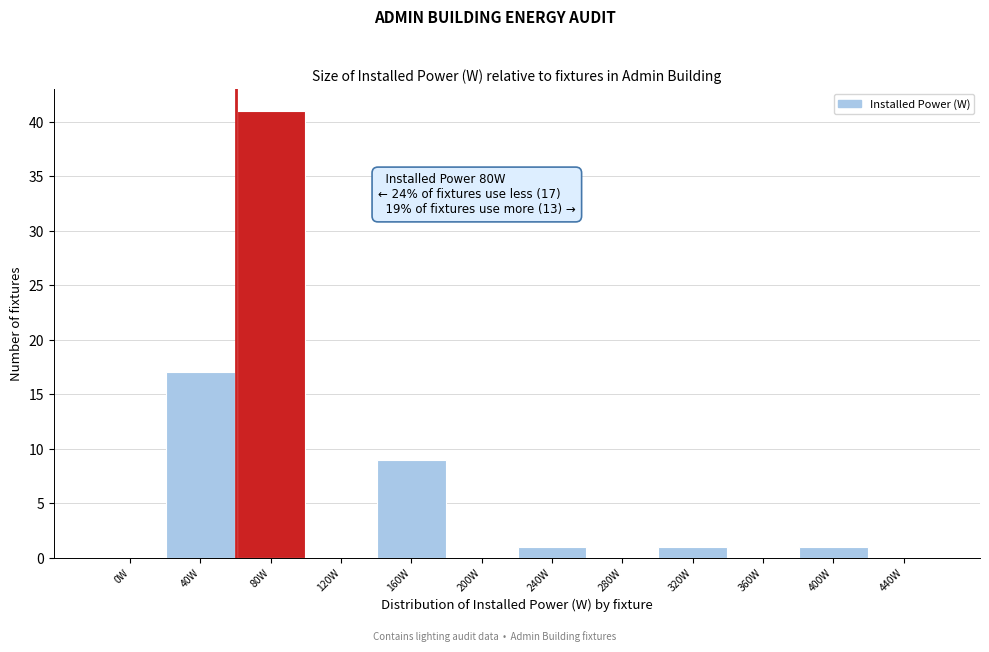

Reading left to right, transcribe all the data shown in this chart.

0W=0	40W=17	80W=41	120W=0	160W=9	200W=0	240W=1	280W=0	320W=1	360W=0	400W=1	440W=0